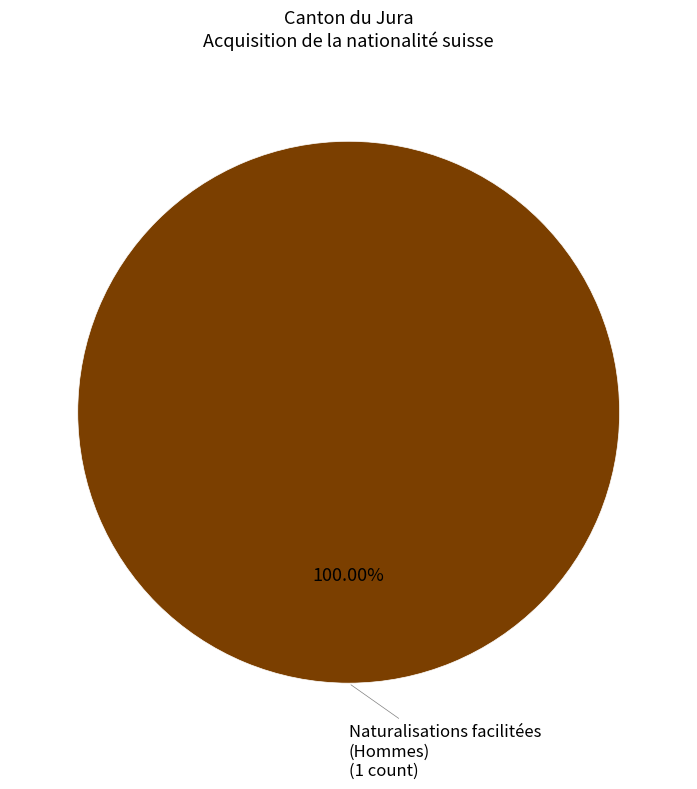

How many slices are in this pie chart?

1